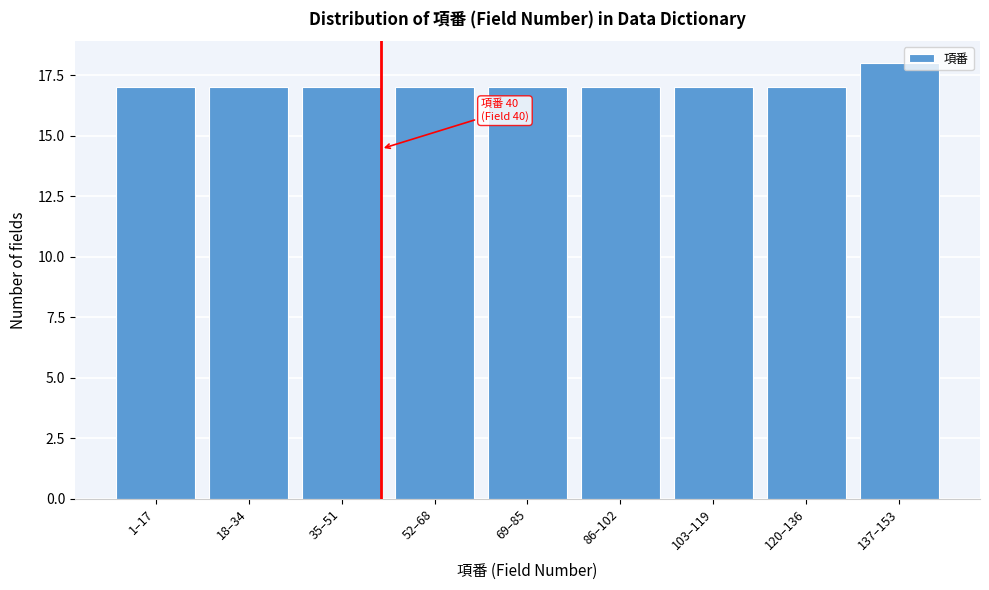

Reading left to right, list all the values displayed in this chart.

1–17=17	18–34=17	35–51=17	52–68=17	69–85=17	86–102=17	103–119=17	120–136=17	137–153=18